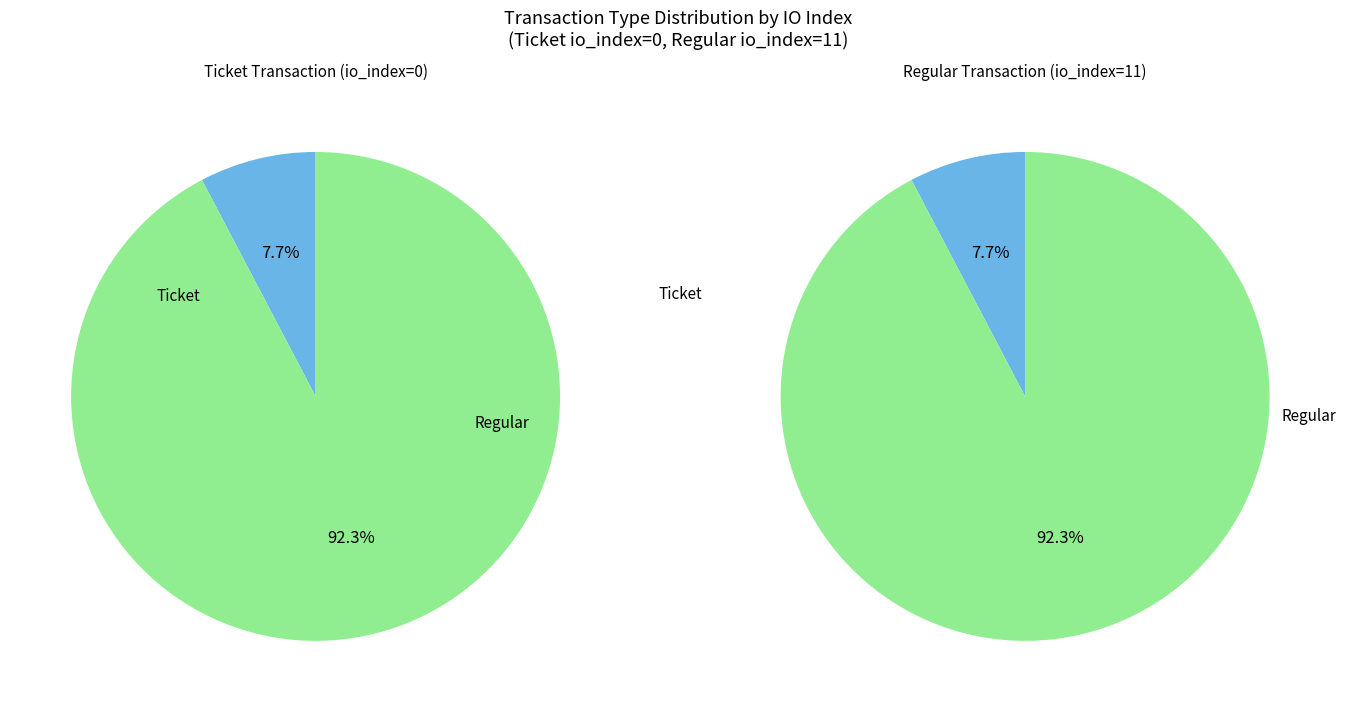

To the nearest percent, what is the combined percentage of Ticket and Regular?

100%